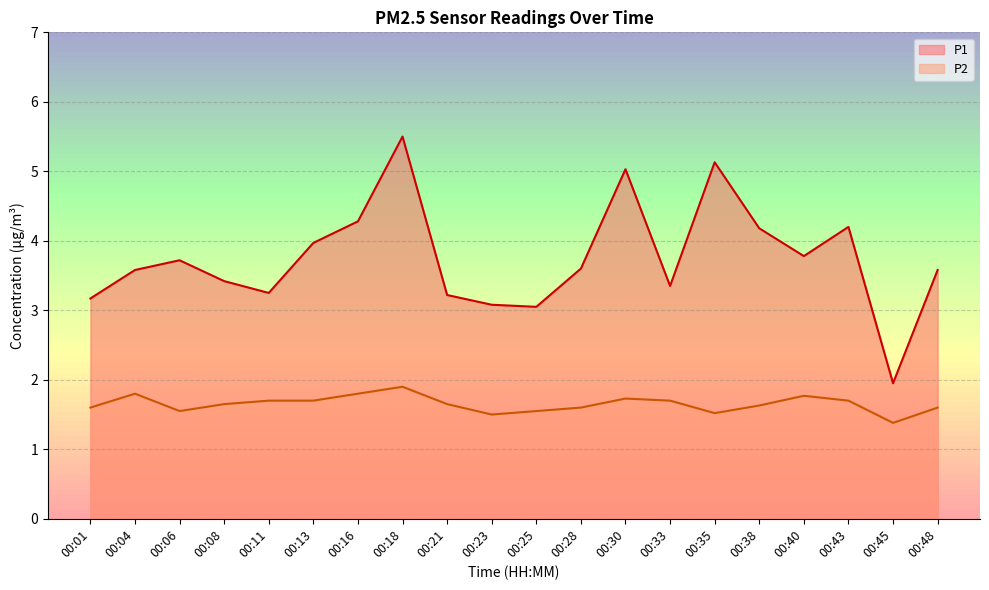

Rank the series by their maximum value, from highest to lowest.

P1, P2